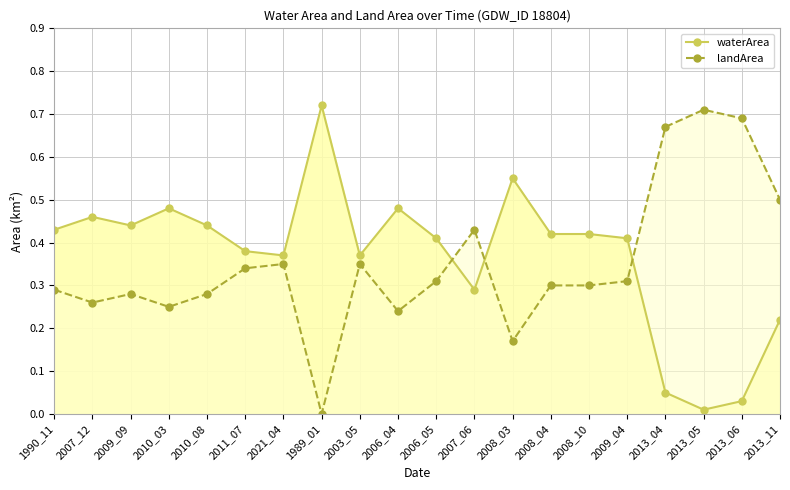

Rank the series by their average value, from highest to lowest.

waterArea, landArea